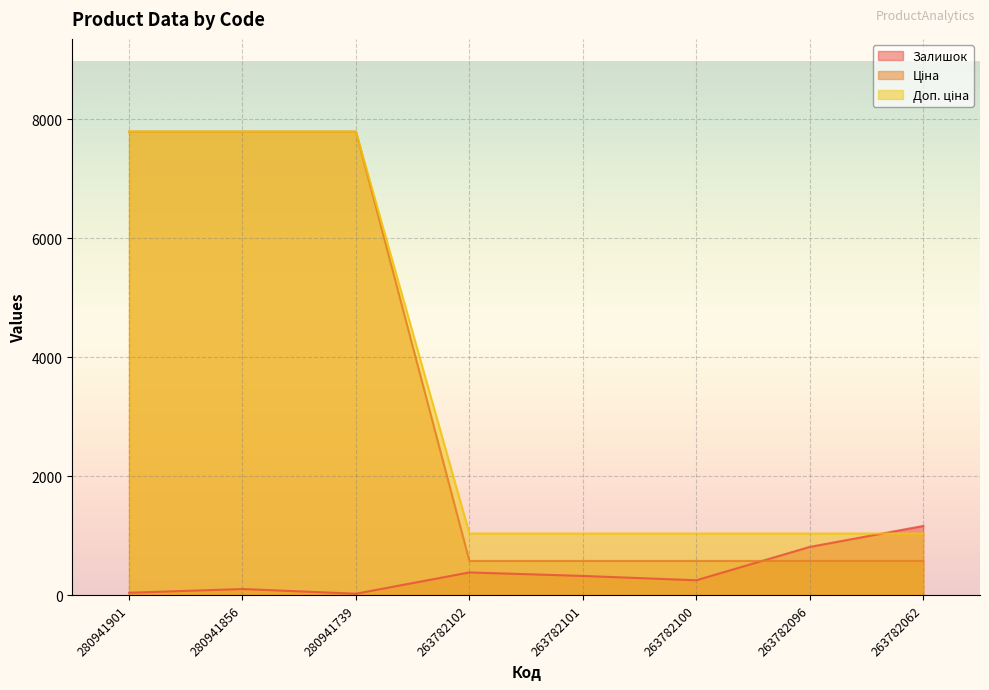

Reading left to right, what are all the values shown in this chart?

Залишок: 39.0	102.0	23.0	381.0	322.0	249.0	810.0	1162.0
Ціна: 7792.9	7792.9	7792.9	573.5	573.5	573.5	573.5	573.5
Доп. ціна: 7792.9	7792.9	7792.9	1035.1	1035.1	1035.1	1035.1	1035.1